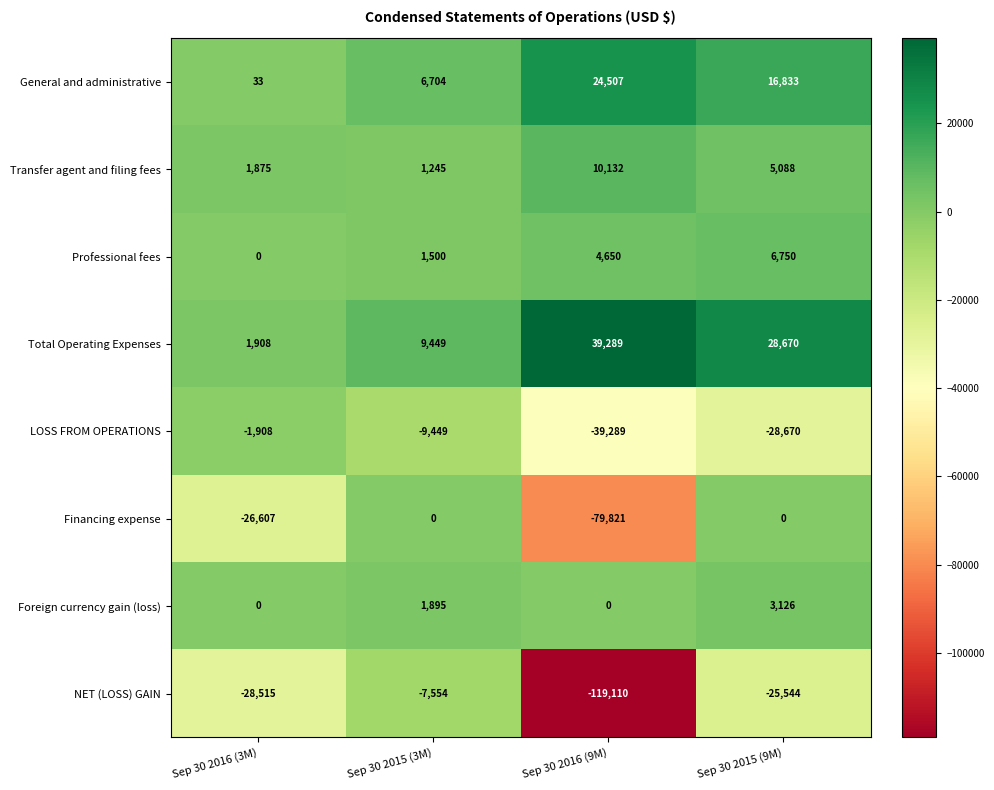

What is the total value across all series at Sep 30 2016 (9M)?

-159642